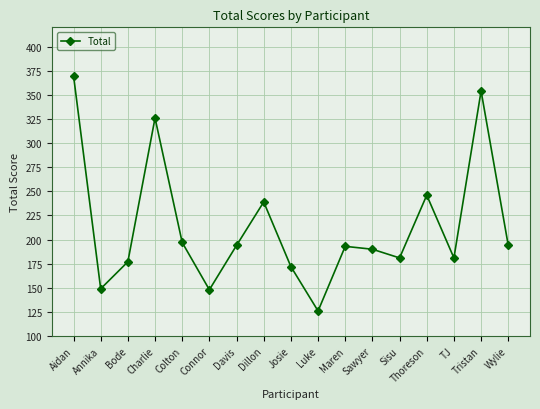

At which label does the data first exceed 193?

Aidan